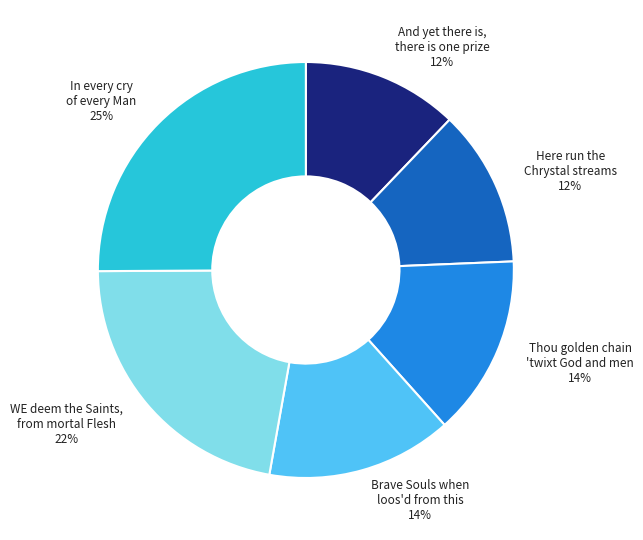

Which slice is the largest?

In every cry of every Man